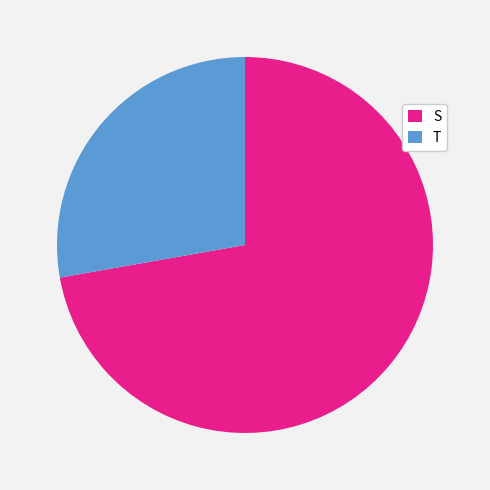

To the nearest percent, what is the difference between the S and T slice percentages?

44%